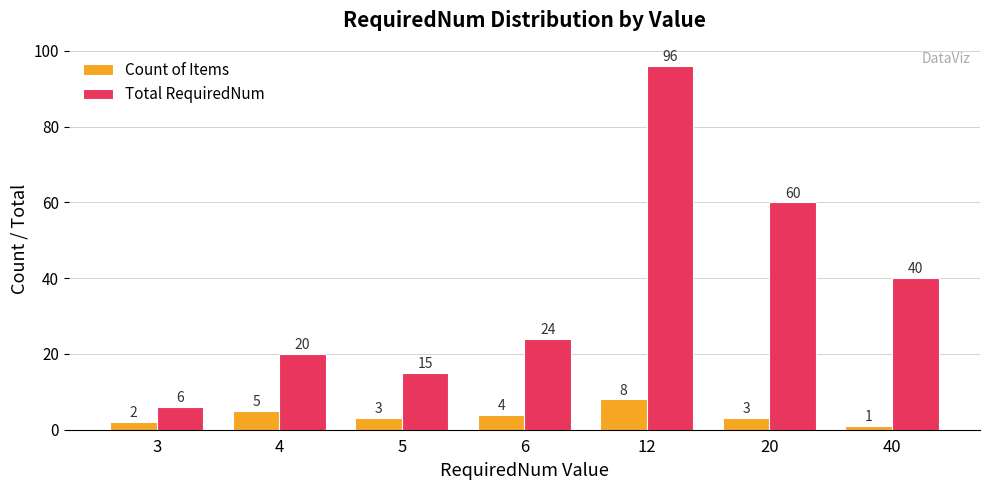

Rank the categories by Total RequiredNum value from lowest to highest.

3, 5, 4, 6, 40, 20, 12